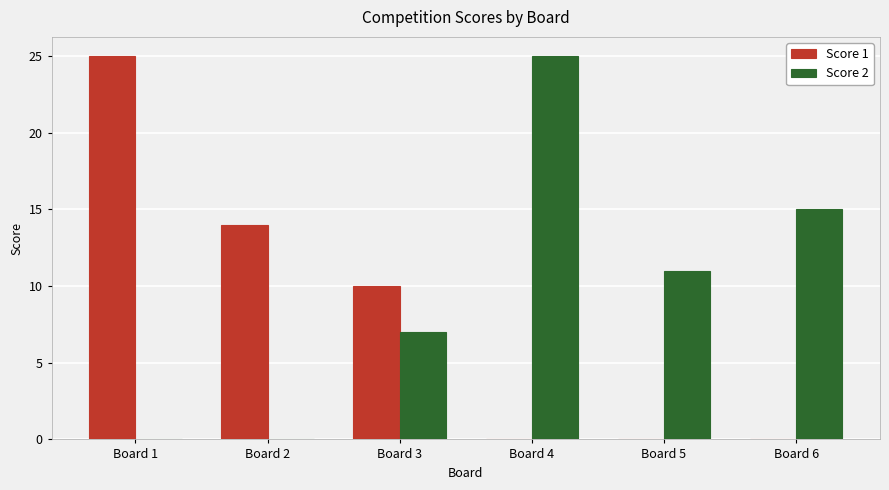

What are all the series names shown in the legend?

Score 1, Score 2